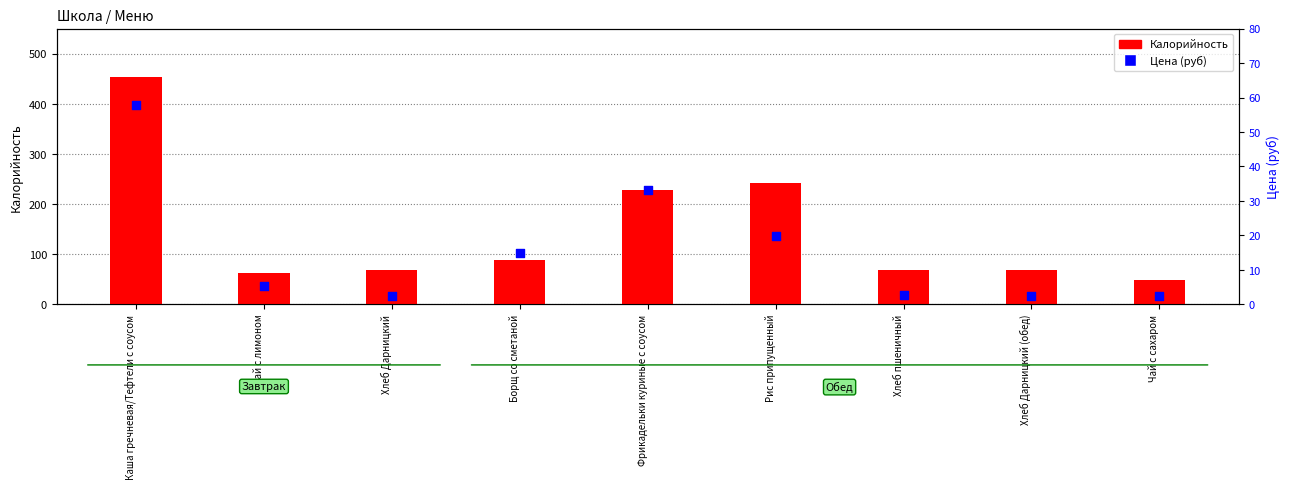

Which series has the widest spread of Y values?

Калорийность